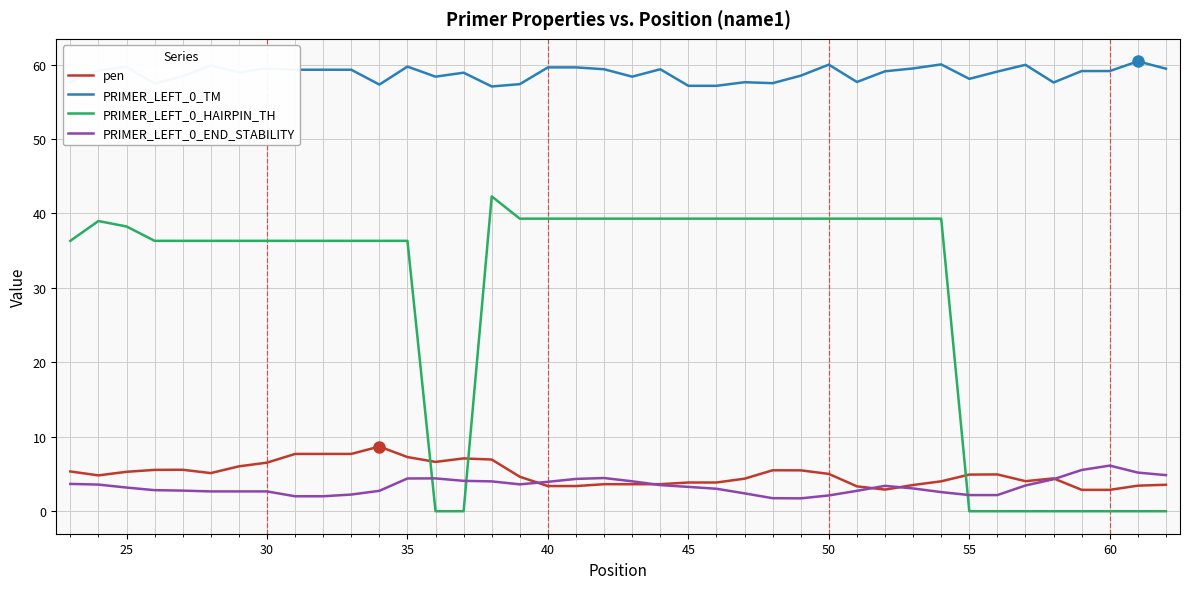

What is the average value of the pen series?

5.0